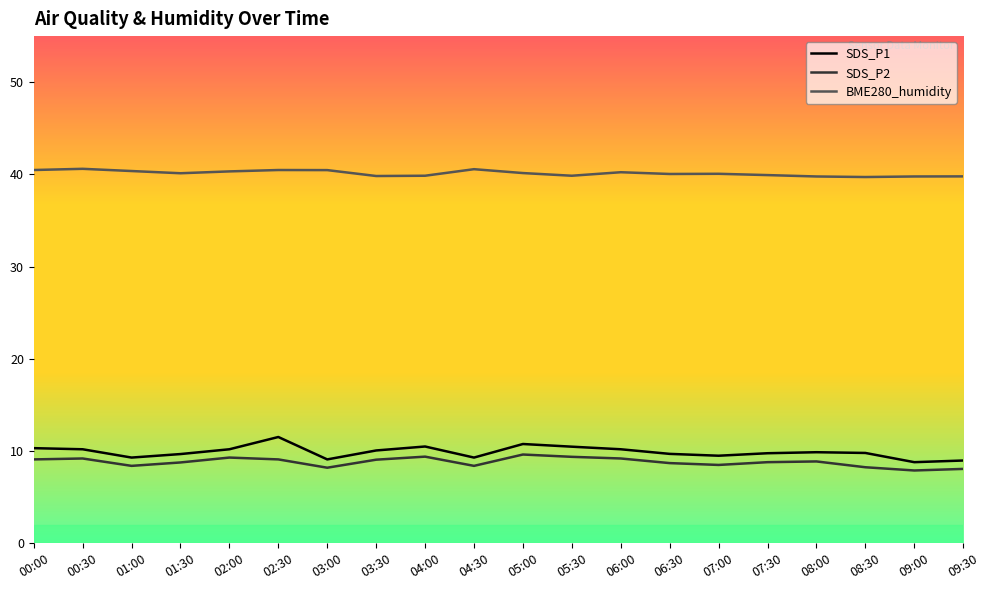

How many data points in SDS_P2 are less than 8?

1